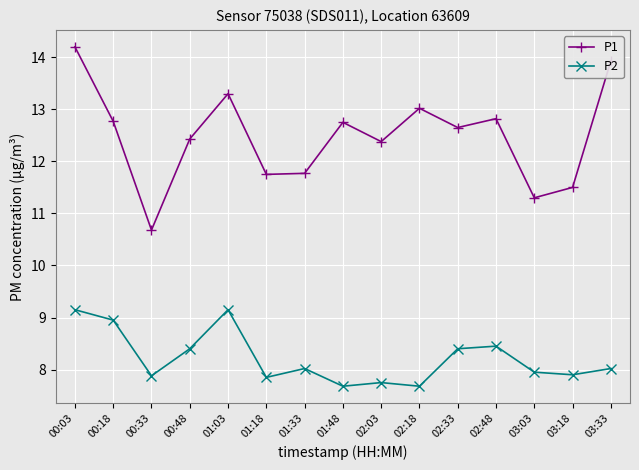

Which category has the highest value across all series?

00:03